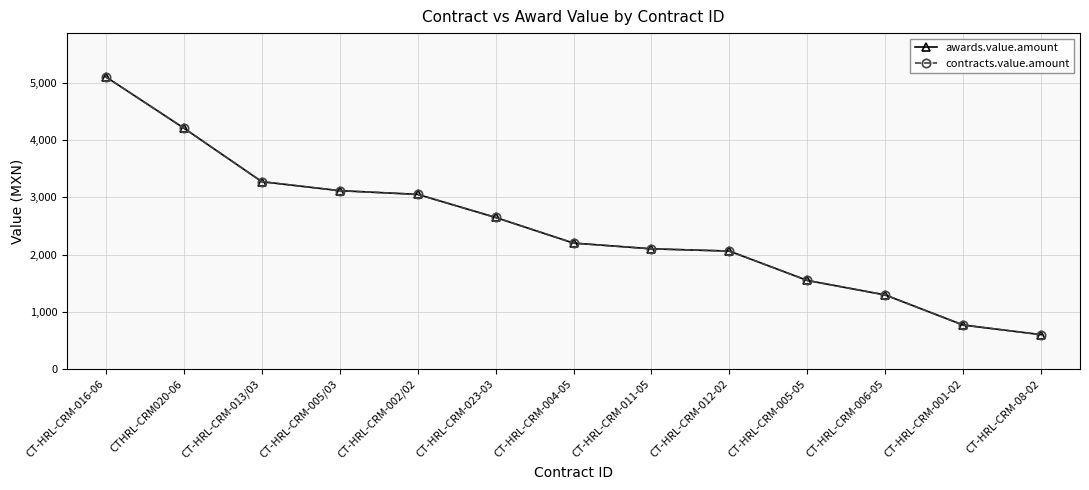

Rank the series at CT-HRL-CRM-004-05 from highest to lowest value.

awards.value.amount, contracts.value.amount